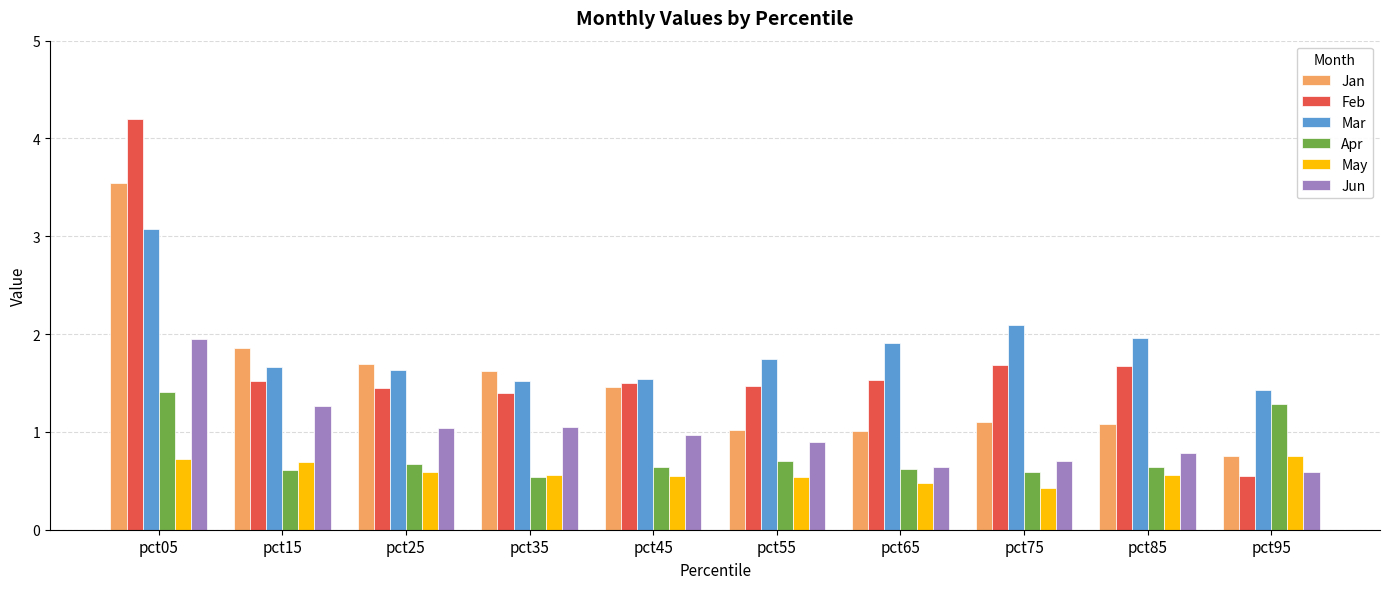

How many categories are shown in the chart?

10